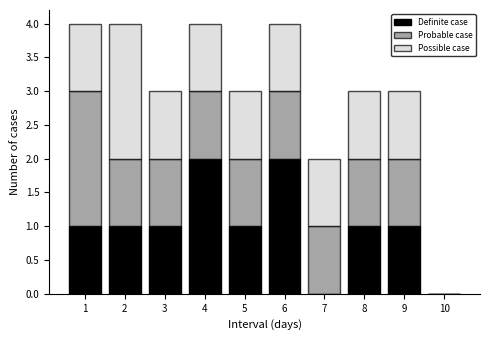

What is the total value across all series at 4?

4